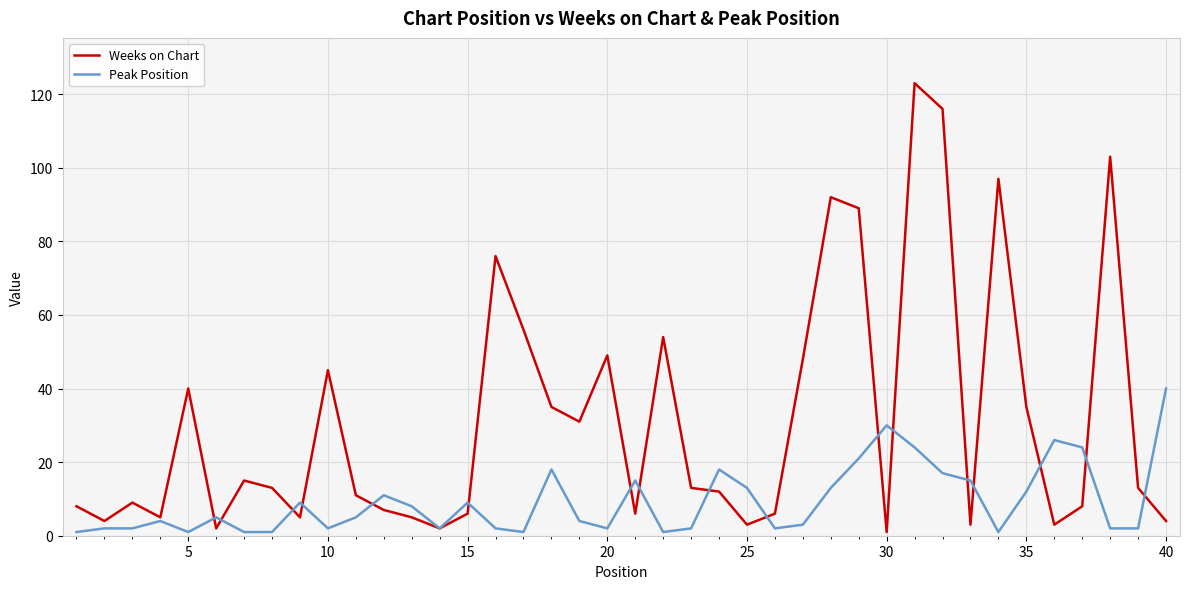

Which series has the largest total across all categories?

Weeks on Chart